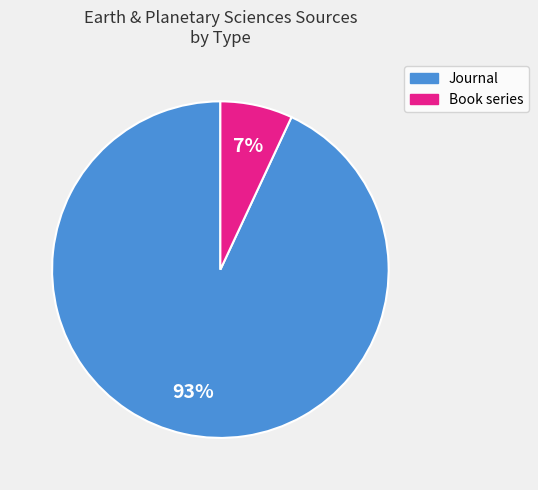

Is there any slice that represents more than half of the pie?

Yes